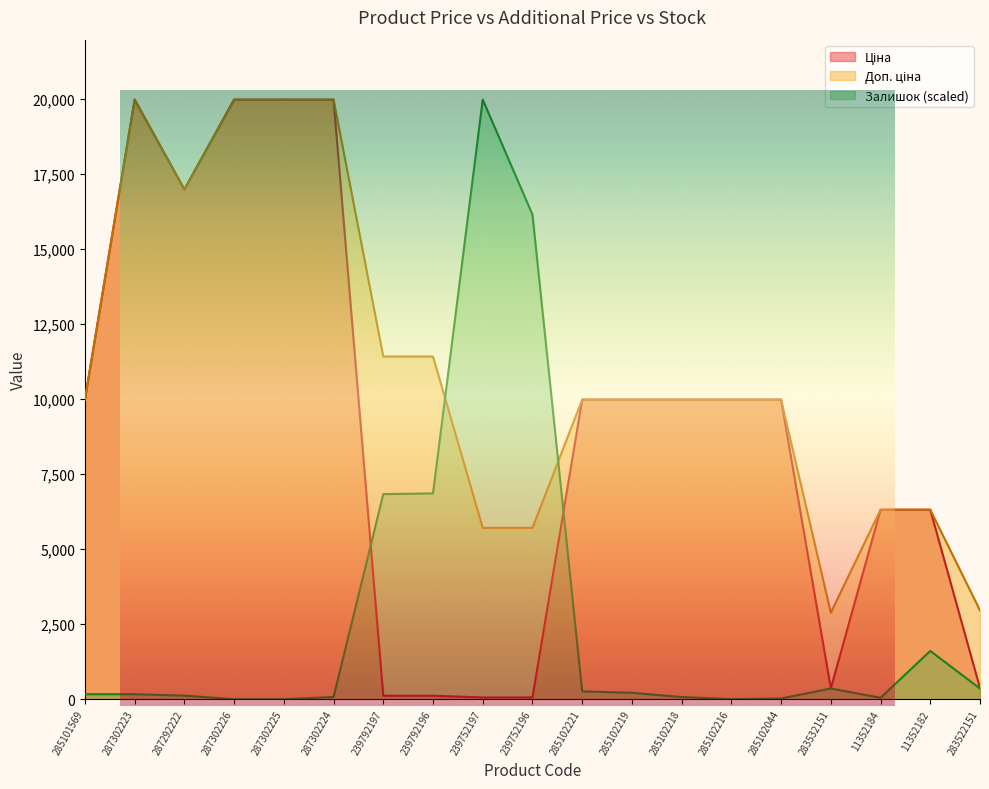

Rank the categories by Ціна value from lowest to highest.

239752197, 239752196, 239792197, 239792196, 283532151, 283522151, 11352184, 11352182, 285101569, 285102221, 285102219, 285102218, 285102216, 285102044, 287292222, 287302223, 287302226, 287302225, 287302224